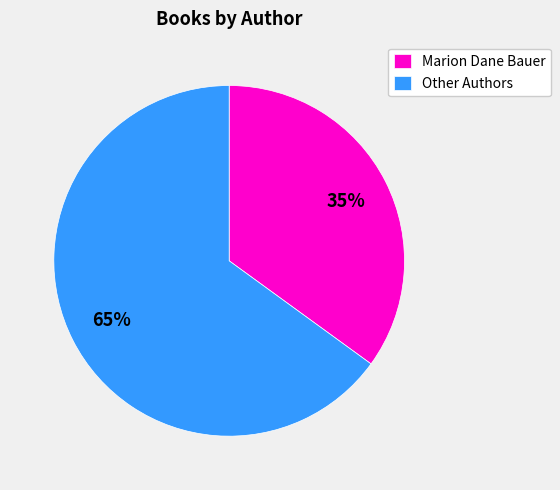

To the nearest percent, what is the combined percentage of Marion Dane Bauer and Other Authors?

100%